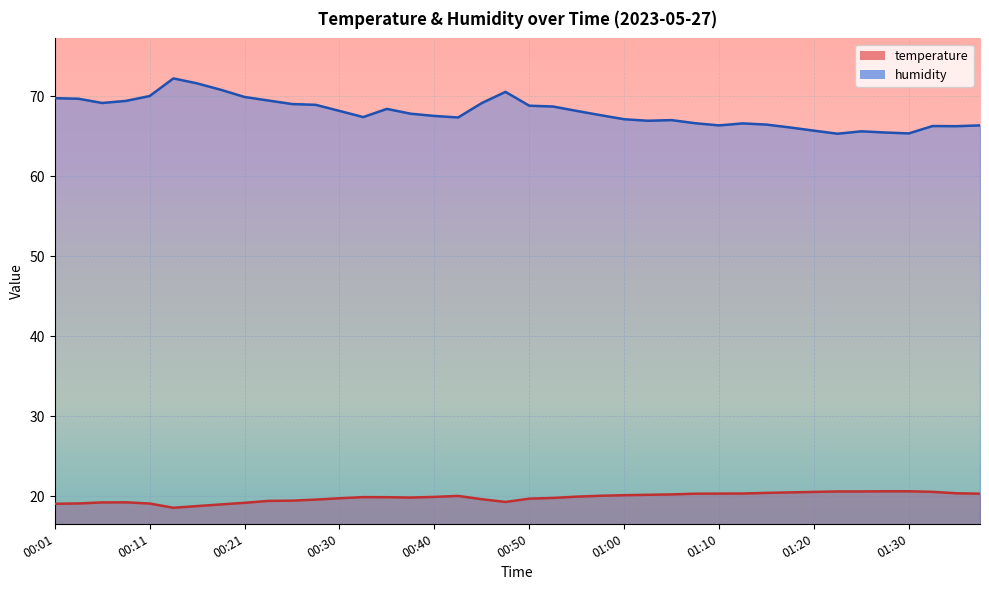

What is the greatest value displayed?

72.2